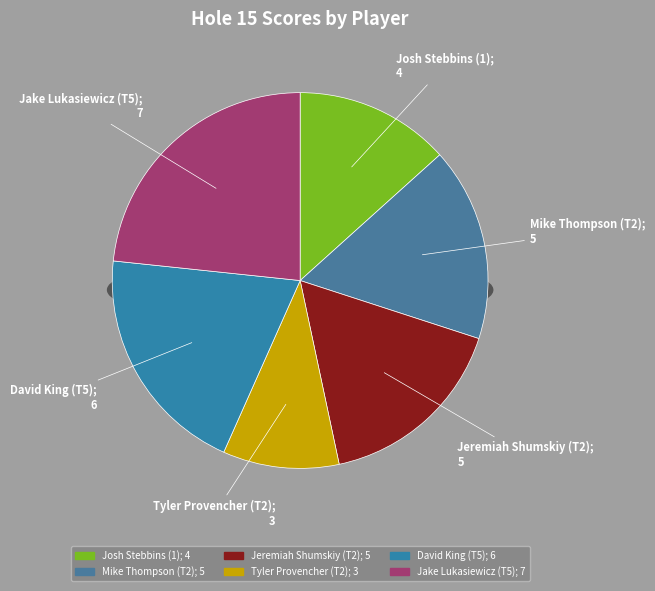

Rank the categories by value from highest to lowest.

Jake Lukasiewicz (T5), David King (T5), Mike Thompson (T2), Jeremiah Shumskiy (T2), Josh Stebbins (1), Tyler Provencher (T2)